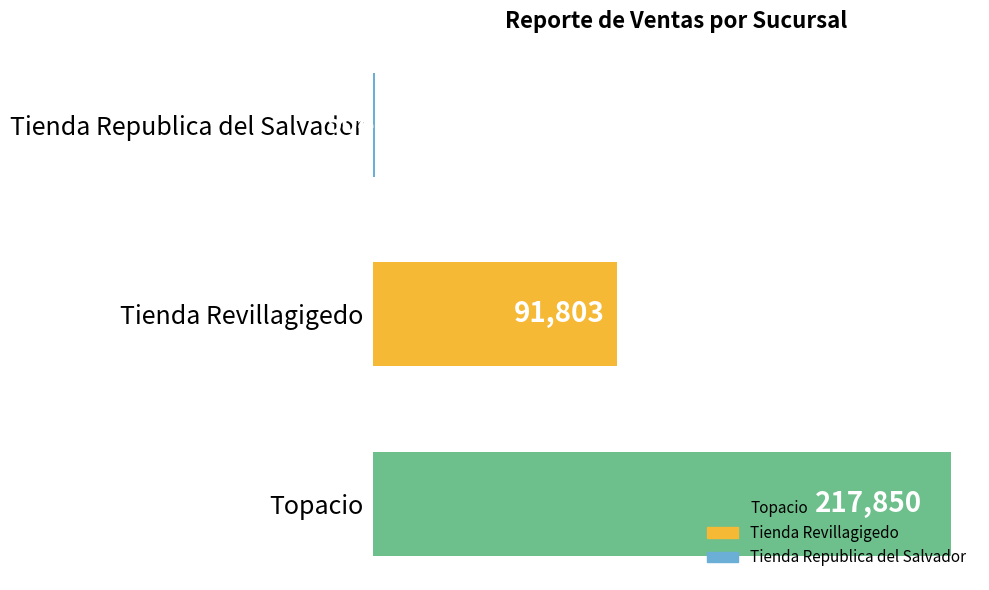

What is the change in value from Tienda Revillagigedo to Tienda Republica del Salvador?

-91299